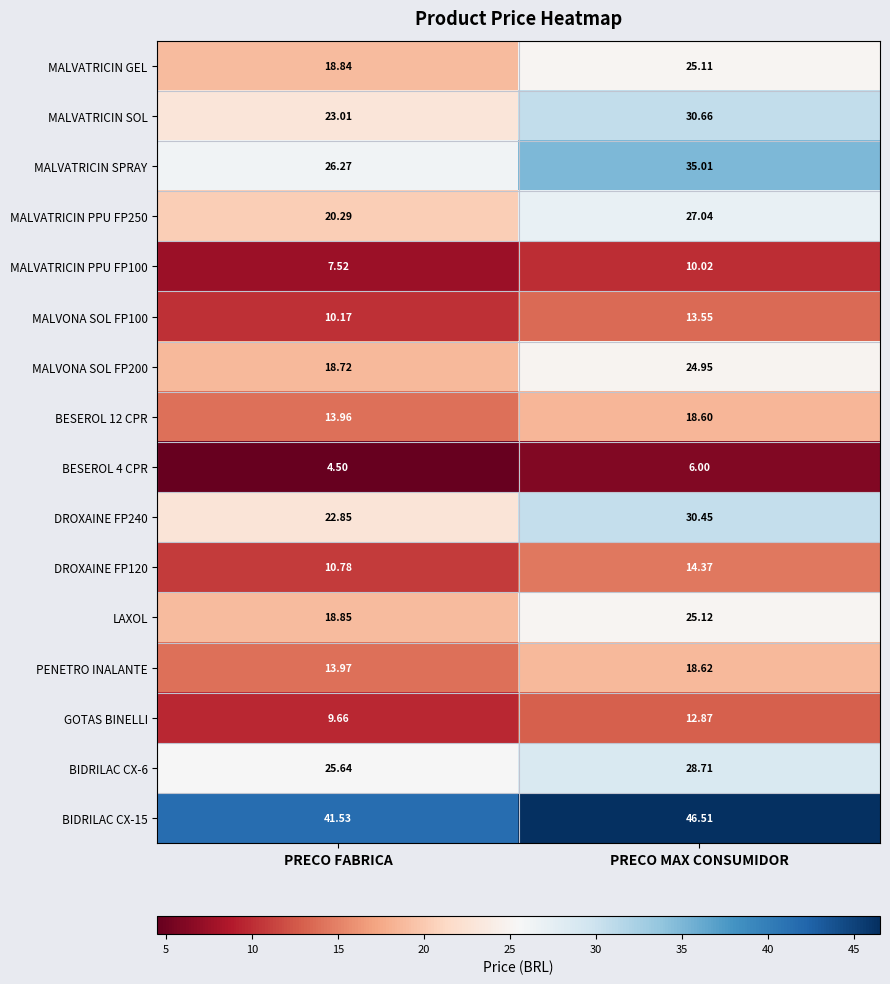

What is the minimum value shown in the chart?

4.5